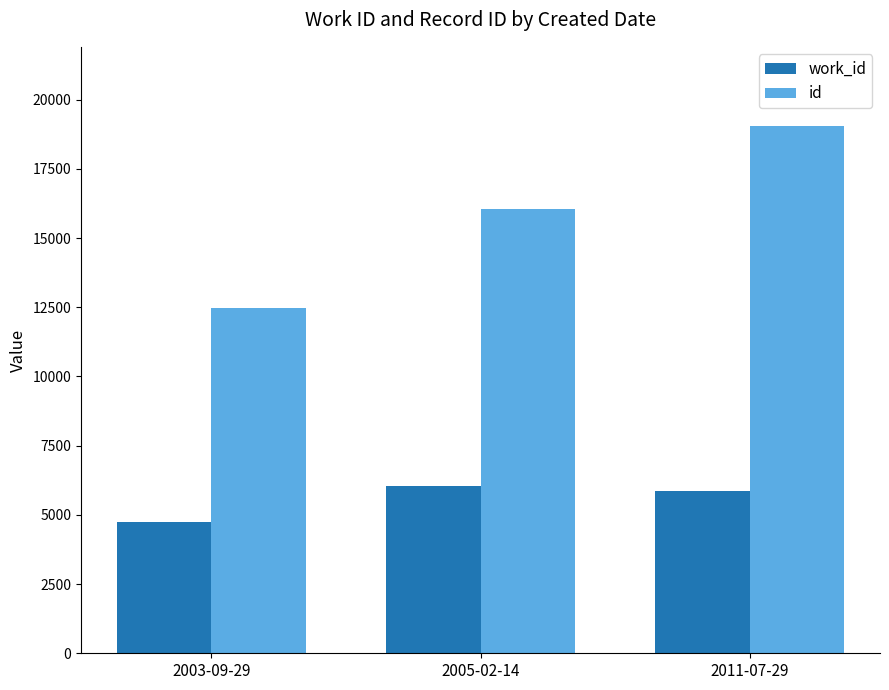

What position from the right is 2005-02-14?

2